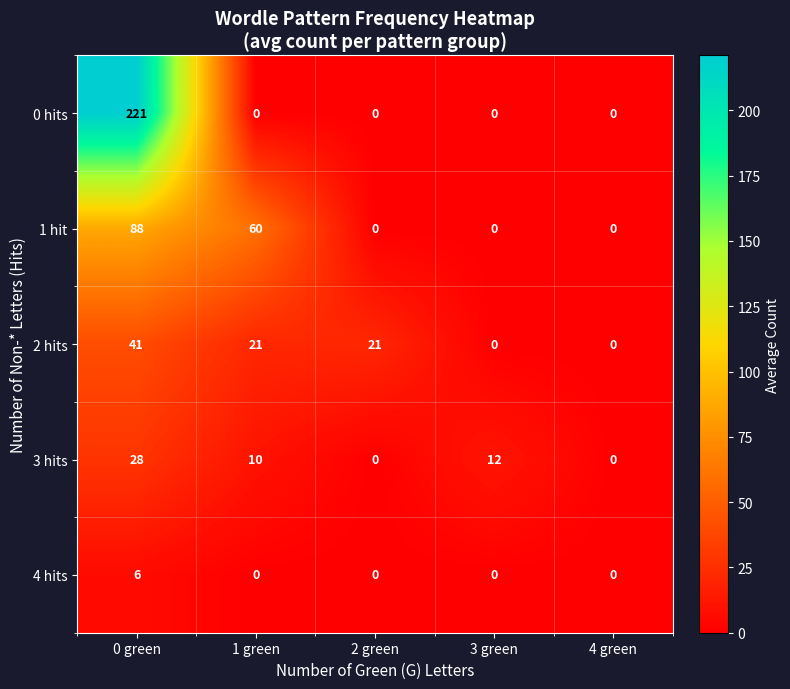

How many series are shown in this chart?

5